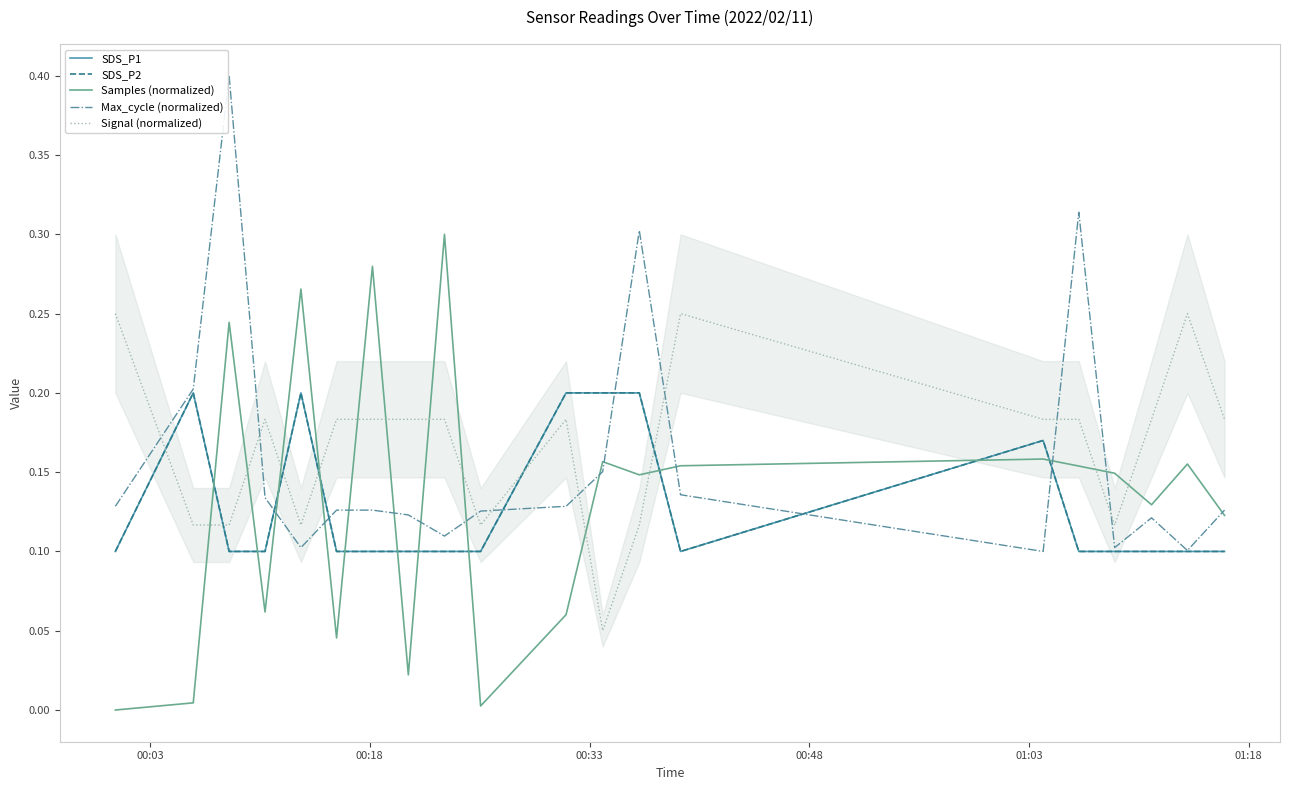

In SDS_P1, how many points are lower than both neighbors (excluding endpoints)?

1